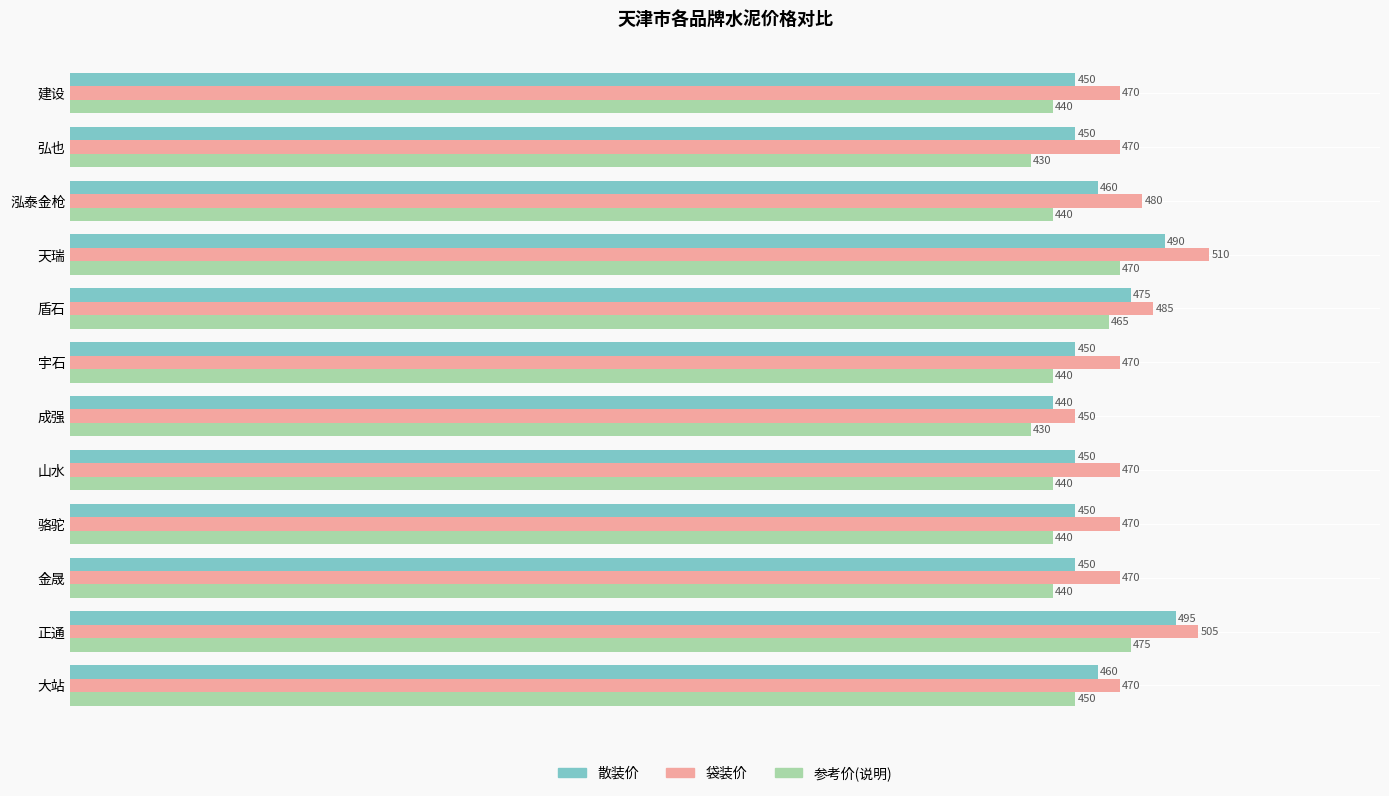

What is the greatest value displayed?

510